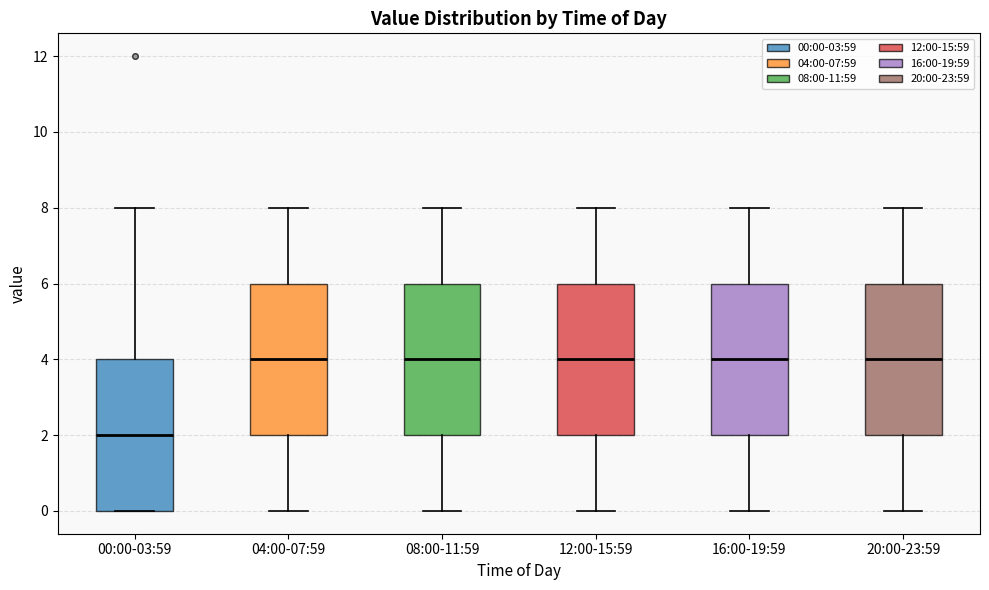

Reading left to right, transcribe this box plot: for each box, give where its median line is, the range the box spans, and where its two whiskers end, as read against the y-axis. The values are not printed on the chart, so give them approximately, as read against the axis.

00:00-03:59: median 2, box 0 to 4, whiskers 0 to 8
04:00-07:59: median 4, box 2 to 6, whiskers 0 to 8
08:00-11:59: median 4, box 2 to 6, whiskers 0 to 8
12:00-15:59: median 4, box 2 to 6, whiskers 0 to 8
16:00-19:59: median 4, box 2 to 6, whiskers 0 to 8
20:00-23:59: median 4, box 2 to 6, whiskers 0 to 8